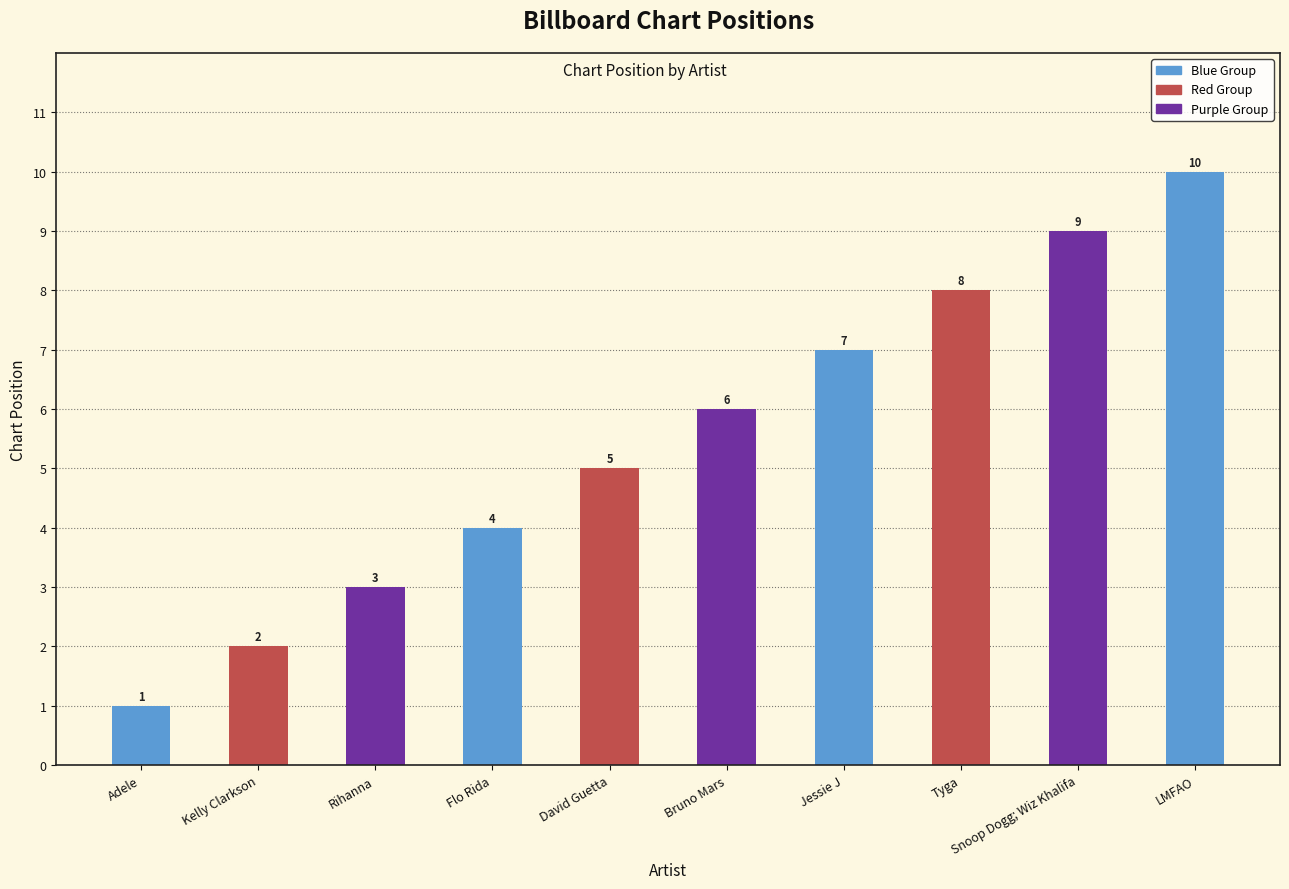

The value at Adele is 1. True or false?

True